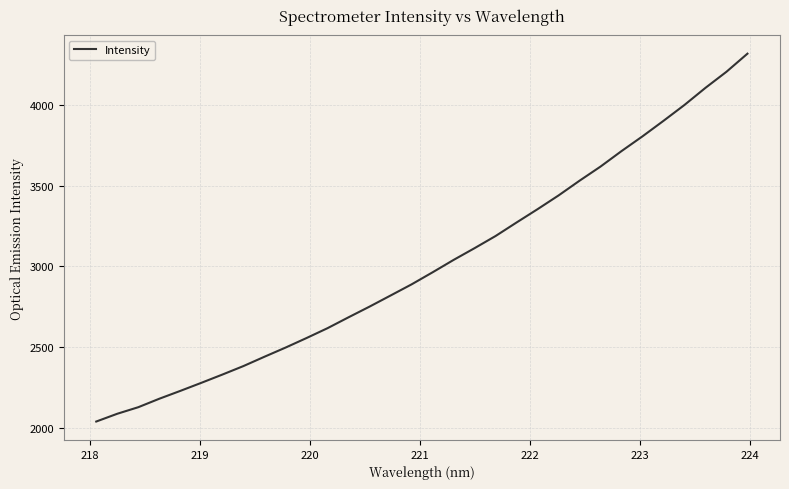

What is the maximum value shown in the chart?

4315.6